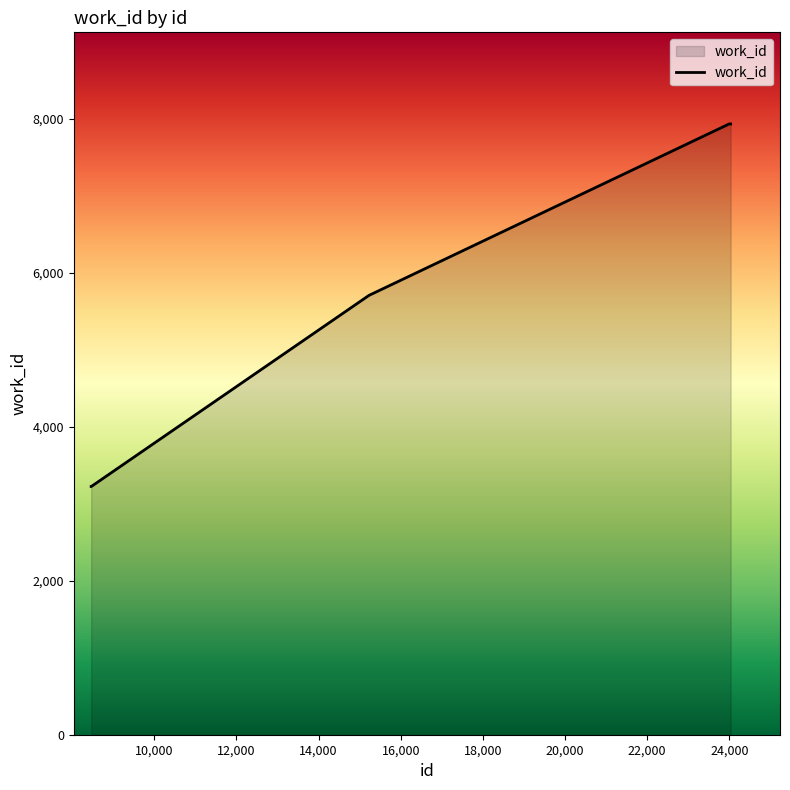

What is the maximum value shown in the chart?

7934